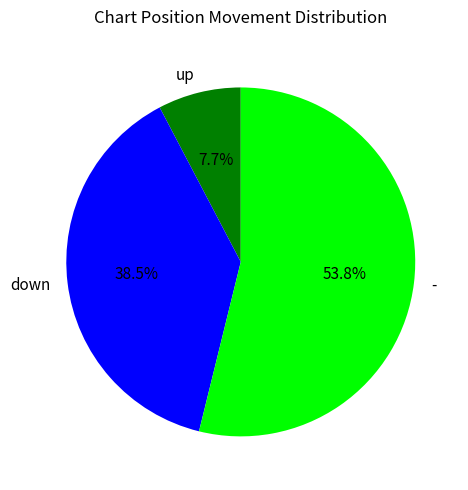

To the nearest percent, what is the difference between the up and - slice percentages?

46%